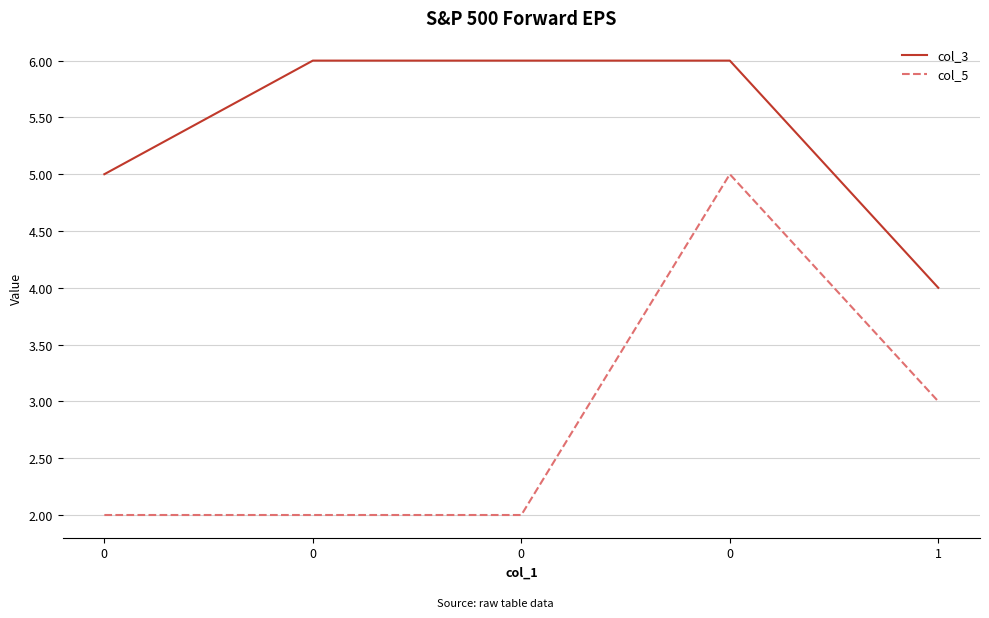

Is it true that col_3 equals 1 at 0?

False